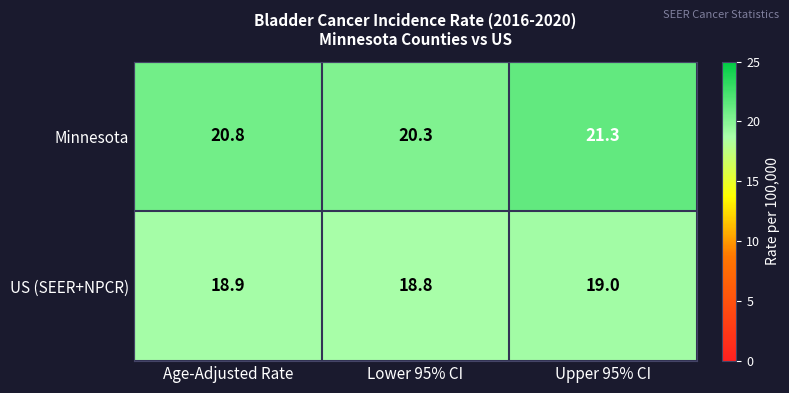

Reading left to right, extract all data points from this chart.

Minnesota: 20.8	20.3	21.3
US (SEER+NPCR): 18.9	18.8	19.0